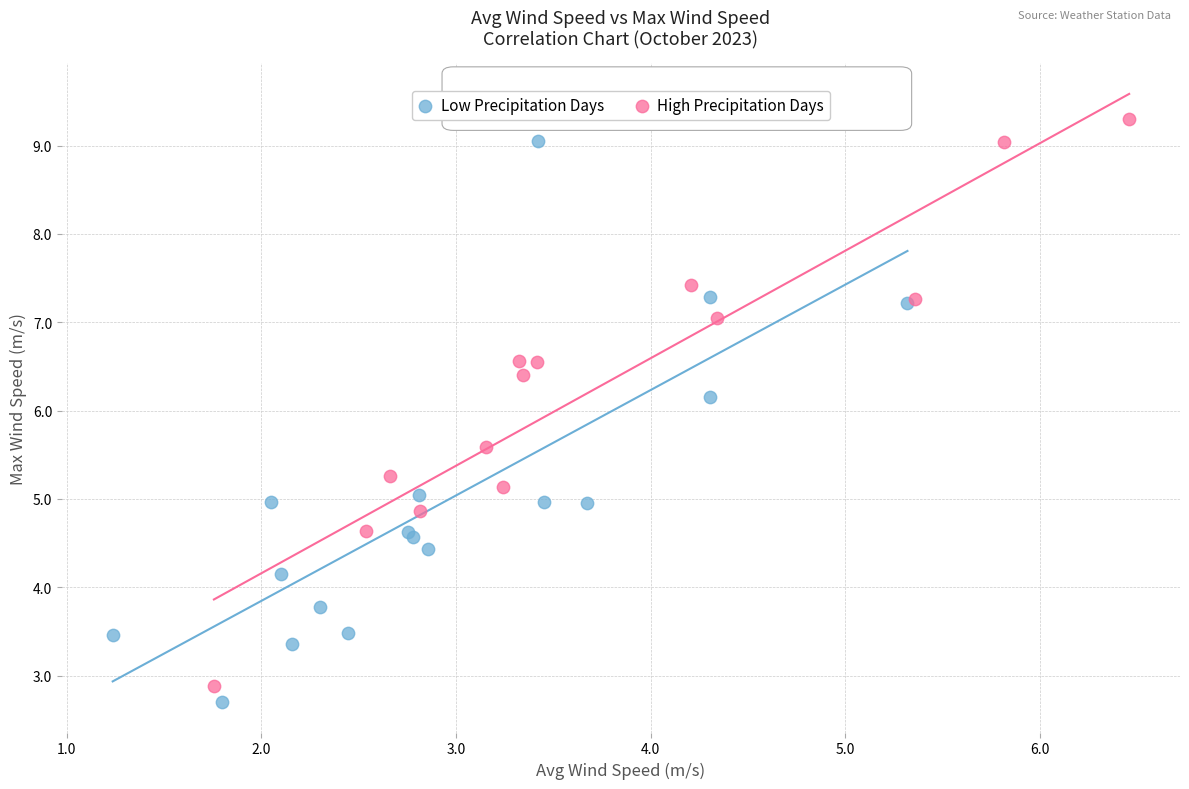

Which series reaches the minimum Y coordinate?

Low Precipitation Days